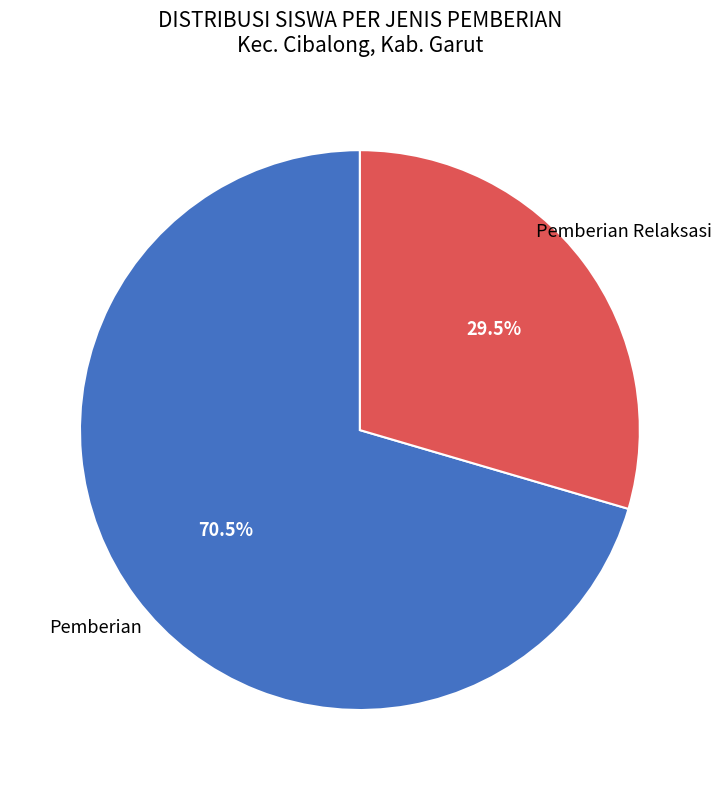

Is there any slice that represents more than half of the pie?

Yes